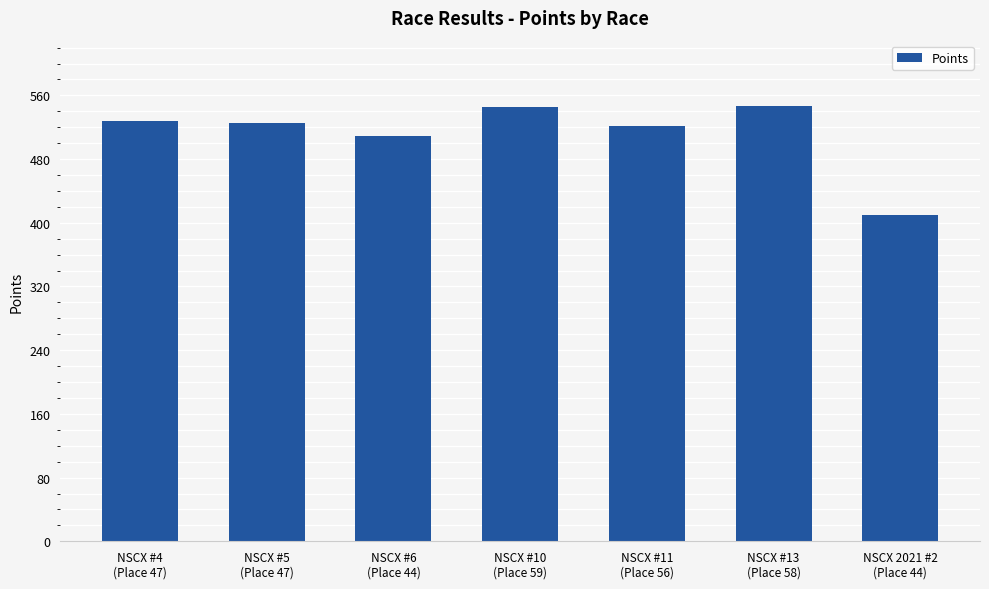

What is the label of the 3rd bar from the right?

NSCX #11
(Place 56)